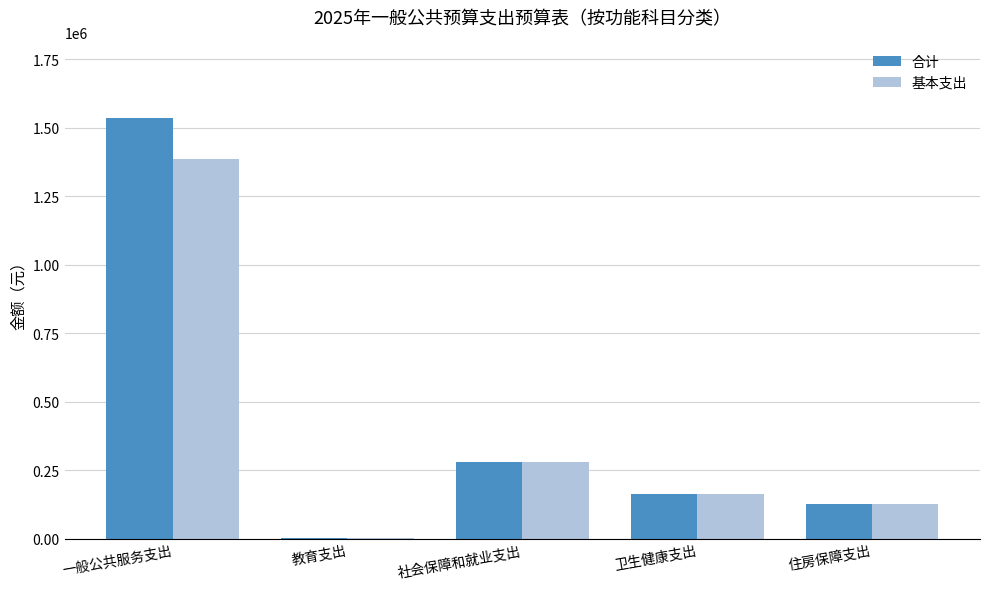

What is the sum of the 基本支出 values at 一般公共服务支出 and 住房保障支出?

1511300.4